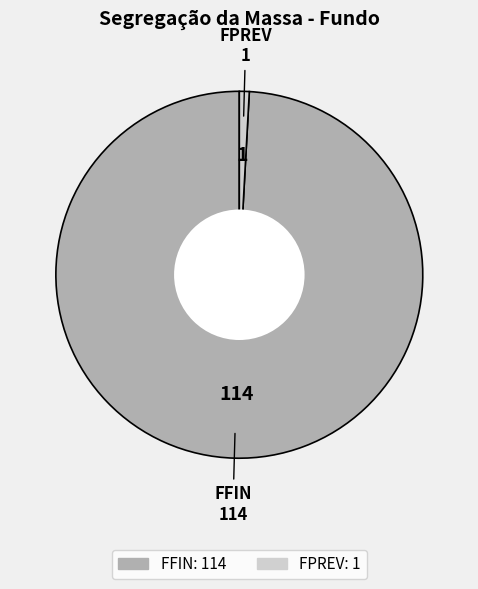

What is the smallest slice in the pie chart?

FPREV